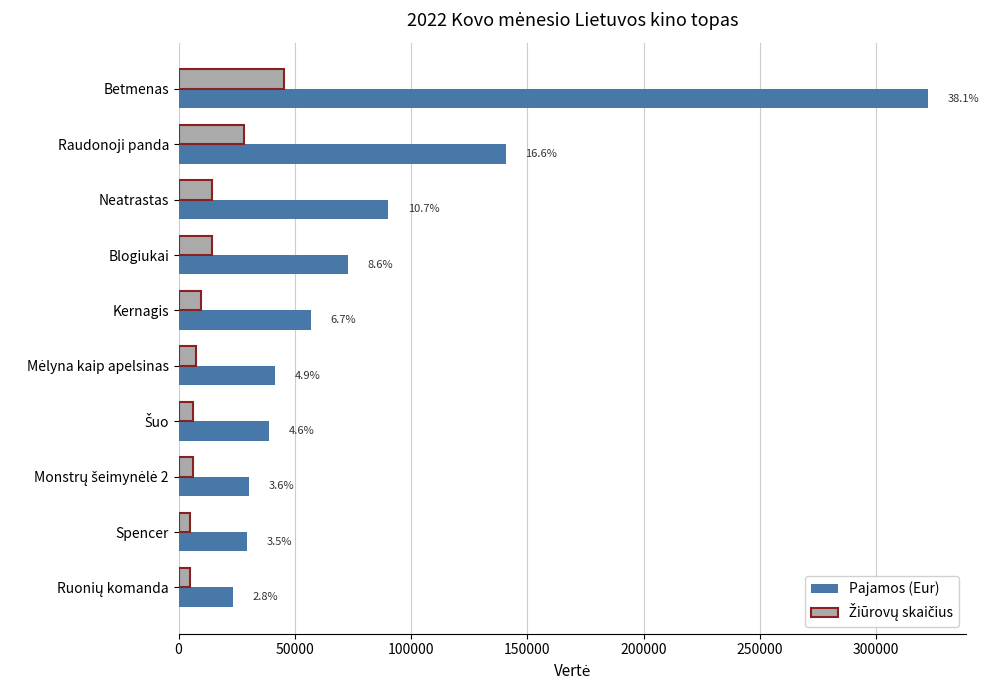

Rank the series by their maximum value, from highest to lowest.

Pajamos (Eur), Žiūrovų skaičius